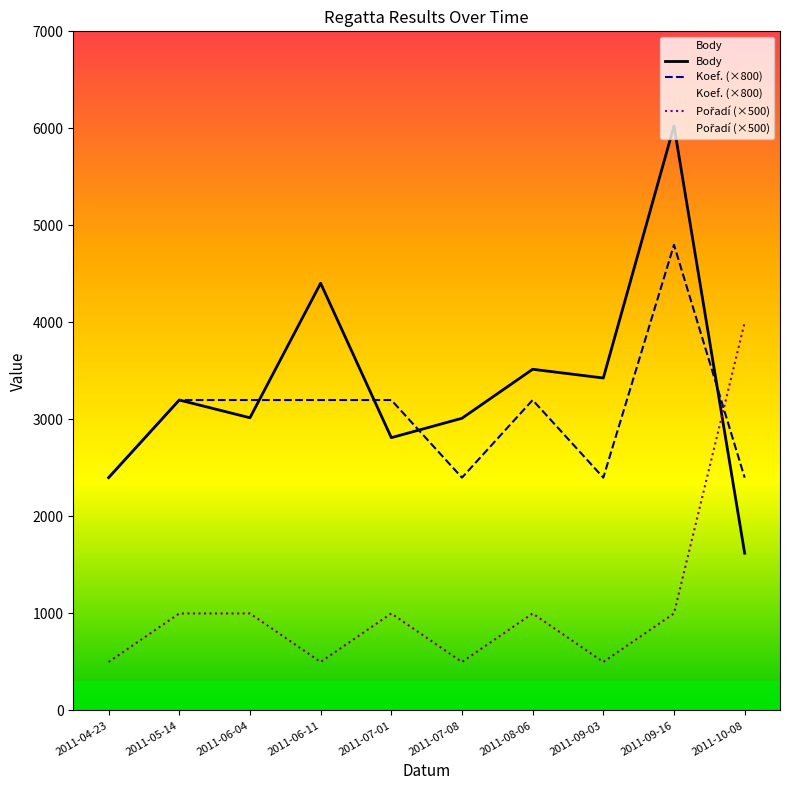

Reading left to right, list all the values displayed in this chart.

Body: 2400	3200	3017	4404	2812	3012	3517	3427	6025	1621
Koef.: 2400	3200	3200	3200	3200	2400	3200	2400	4800	2400
Pořadí: 500	1000	1000	500	1000	500	1000	500	1000	4000